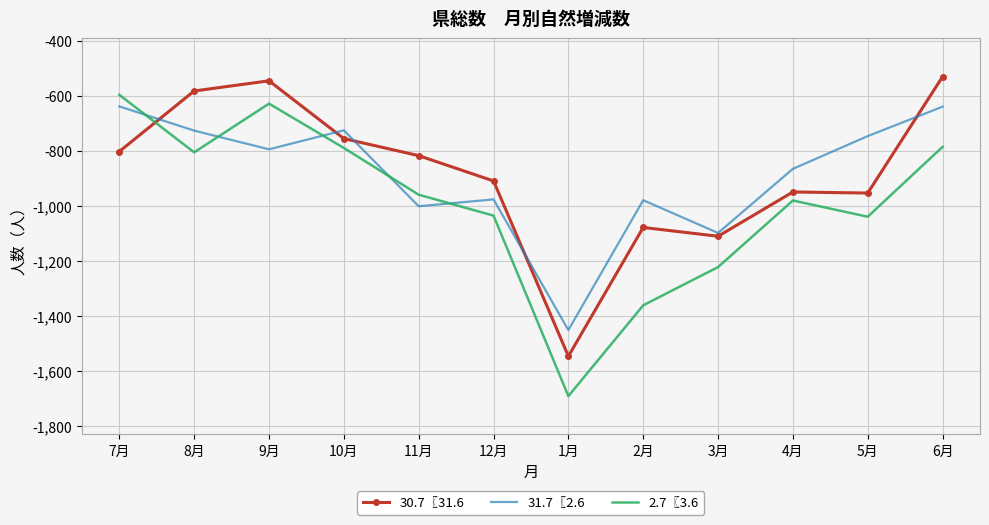

At which category does 2.7〖3.6 reach its first local valley?

8月